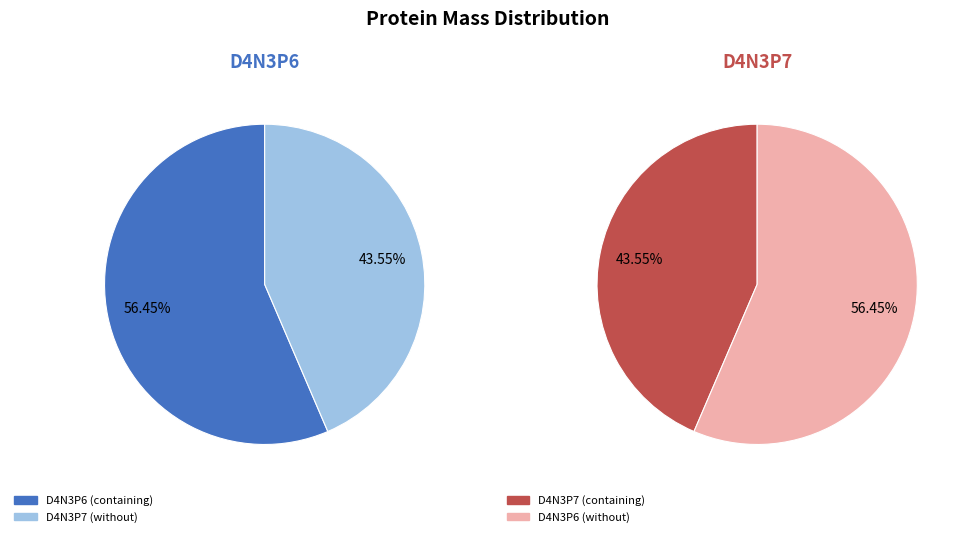

Does D4N3P6 account for over 50% of the chart?

Yes